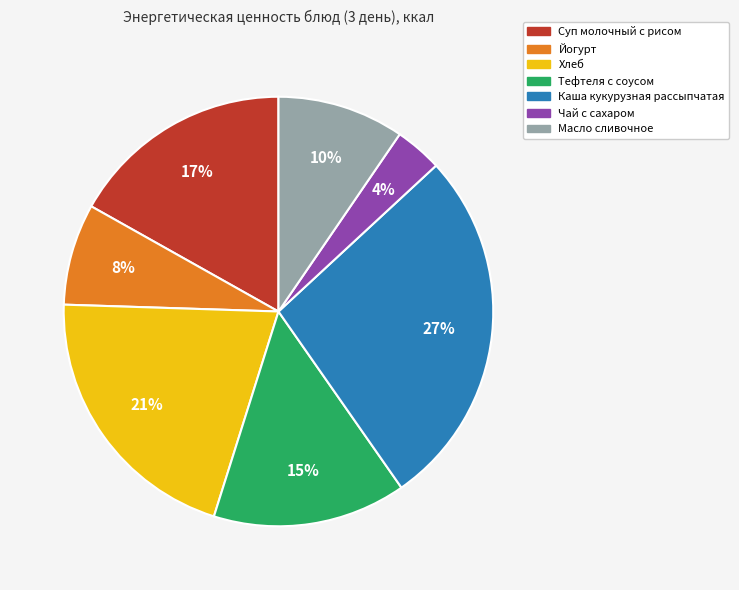

How many slices are in this pie chart?

7